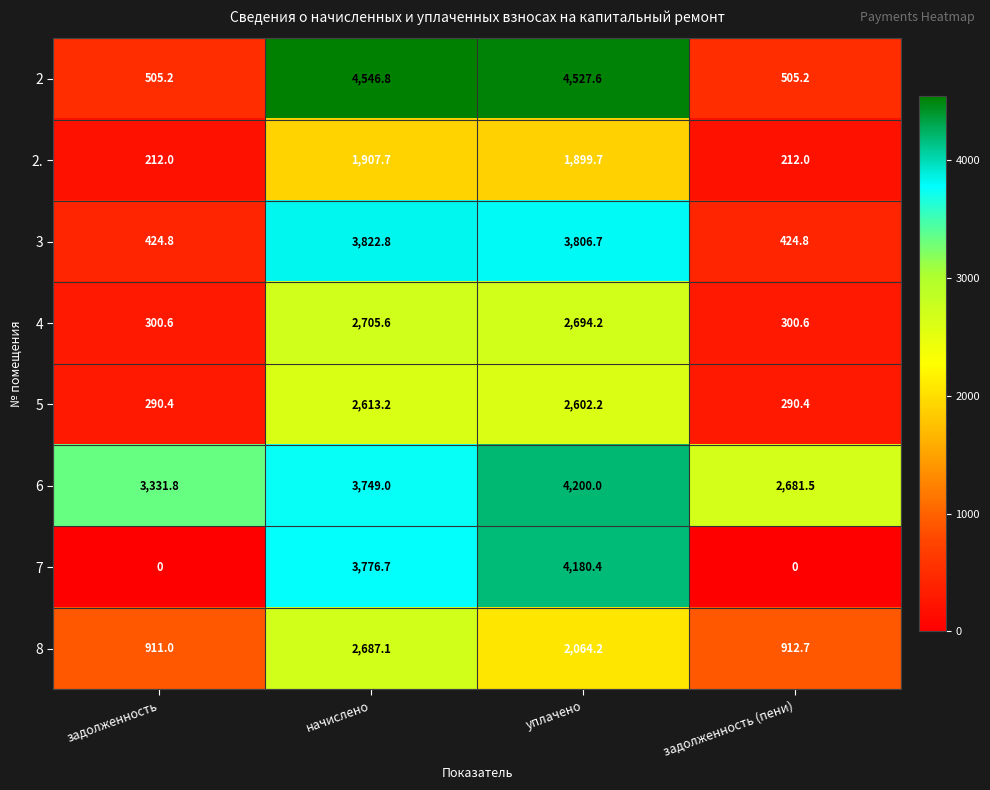

Which series has the largest total across all categories?

6